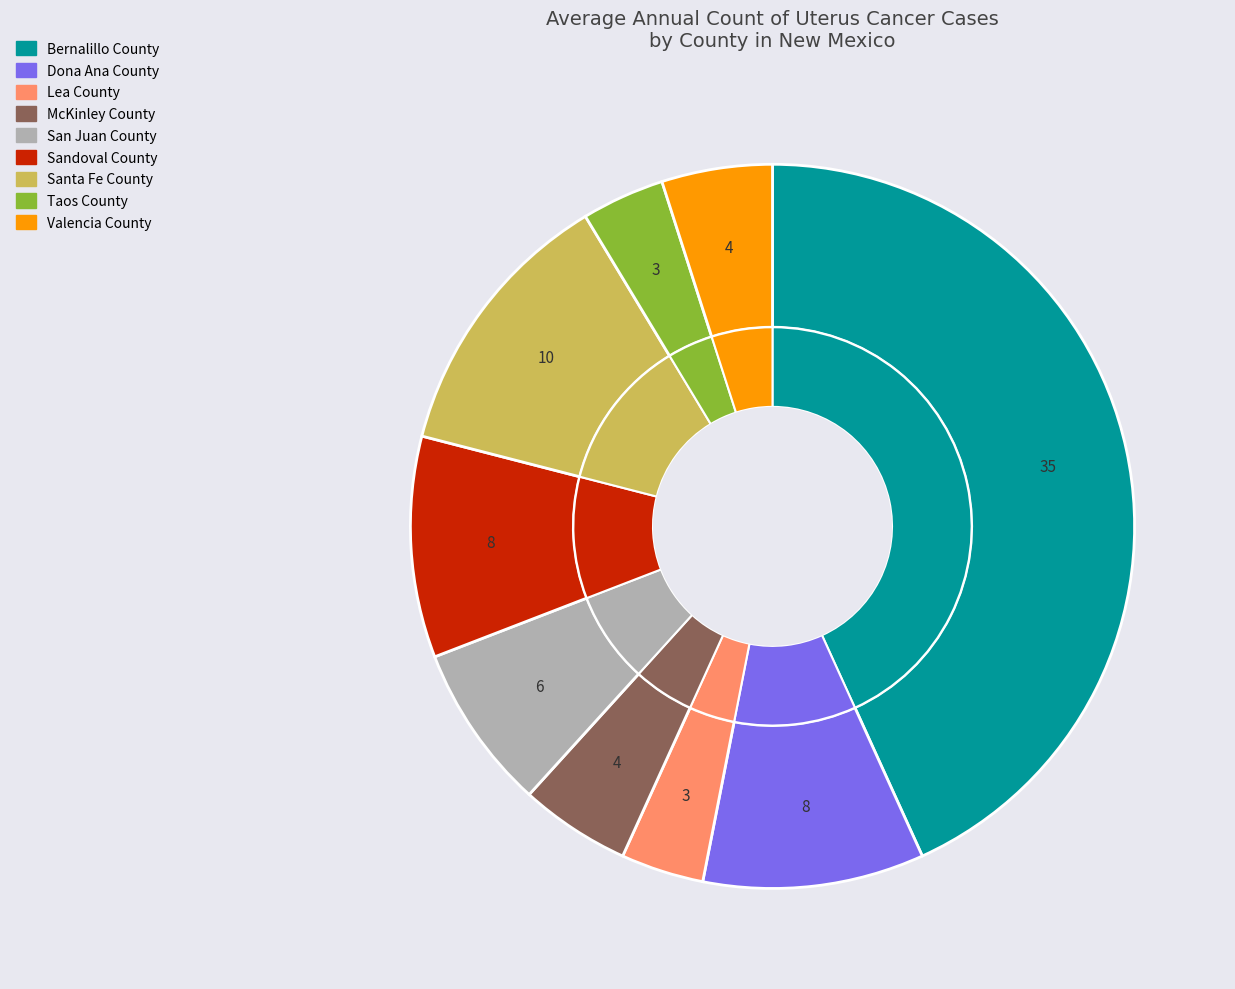

Rank the categories by value from lowest to highest.

Lea County, Taos County, McKinley County, Valencia County, San Juan County, Dona Ana County, Sandoval County, Santa Fe County, Bernalillo County